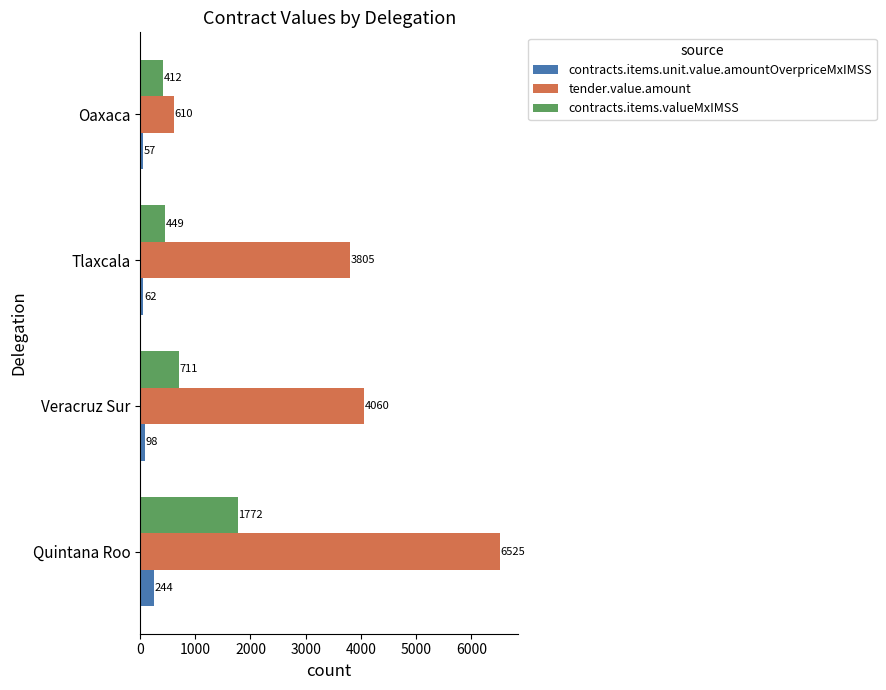

Which label corresponds to the smallest value in the chart?

Oaxaca